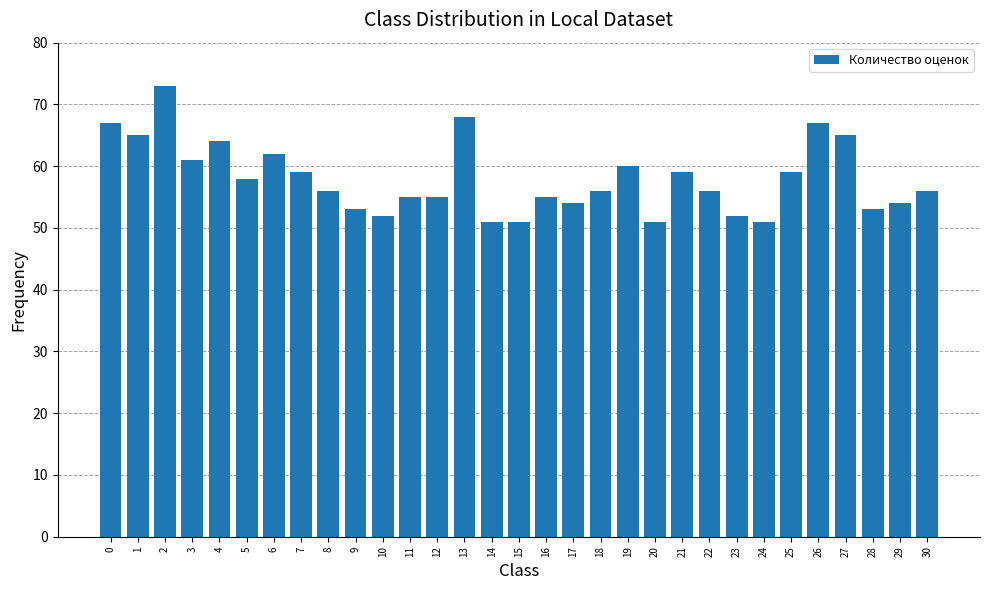

True or false: the data shows 67 at 0.

True